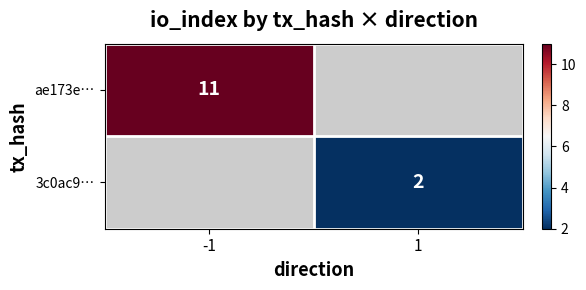

The 3c0ac9… series shows 2 at 1. True or false?

True